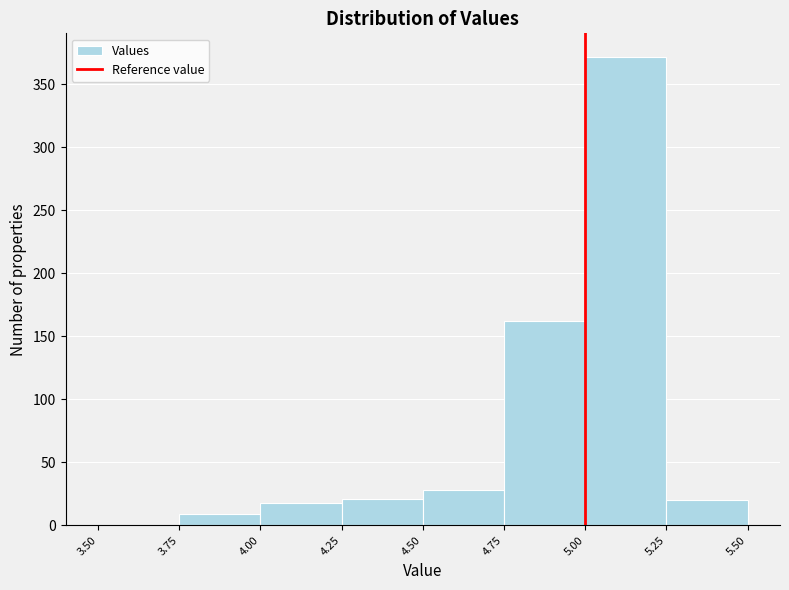

Reading left to right, list every bar in this chart as the range it spans on the x-axis followed by its height. The values are not printed on the chart, so give them approximately, as read against the axis.

3.50 to 3.75: 0
3.75 to 4.00: 10
4.00 to 4.25: 20
4.25 to 4.50: 20
4.50 to 4.75: 30
4.75 to 5.00: 160
5.00 to 5.25: 370
5.25 to 5.50: 20